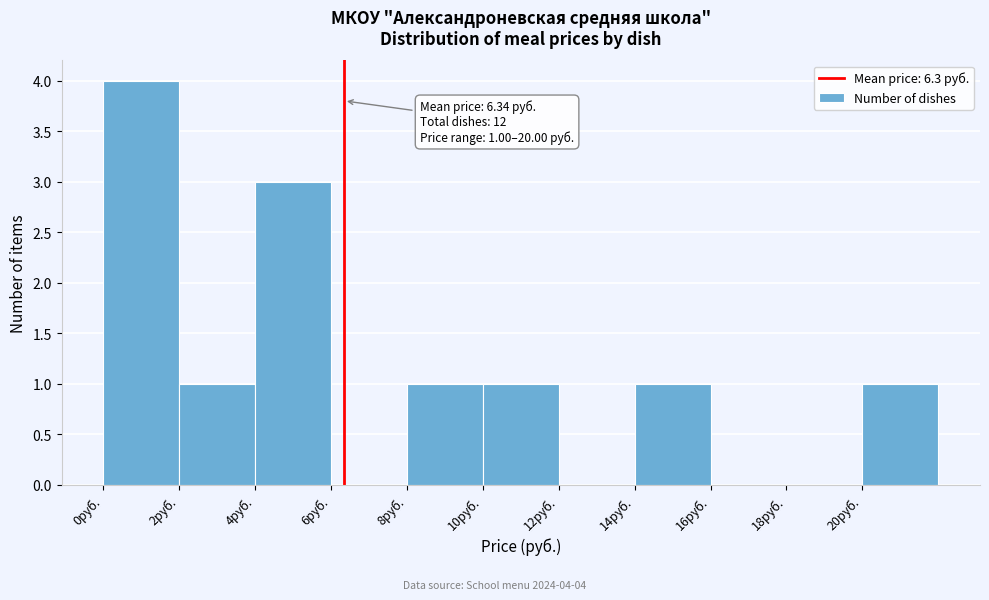

Which range on the x-axis has the tallest bar?

0 to 2